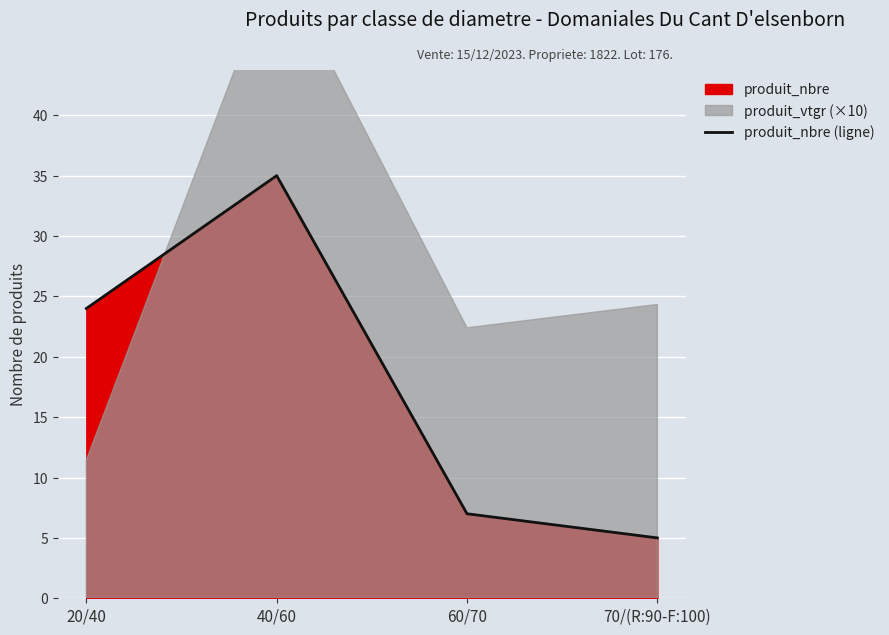

What is the label of the 4th point from the right?

20/40